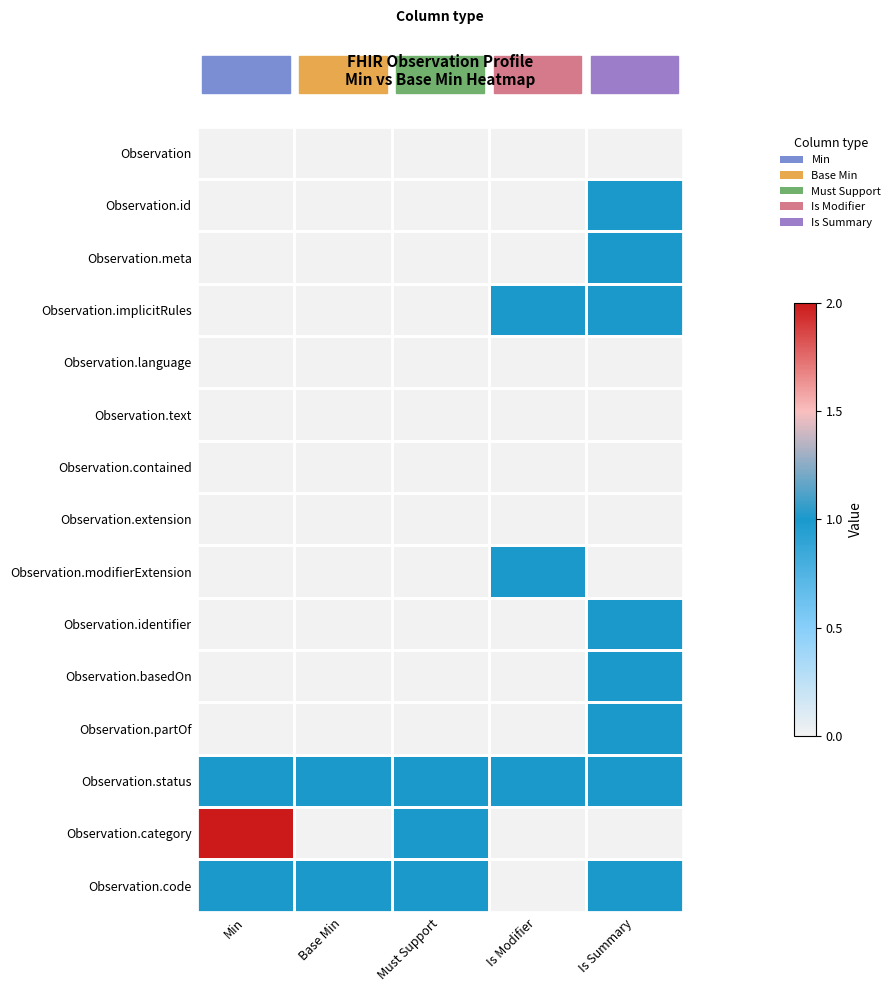

Between Must Support and Min, which is larger?

Must Support